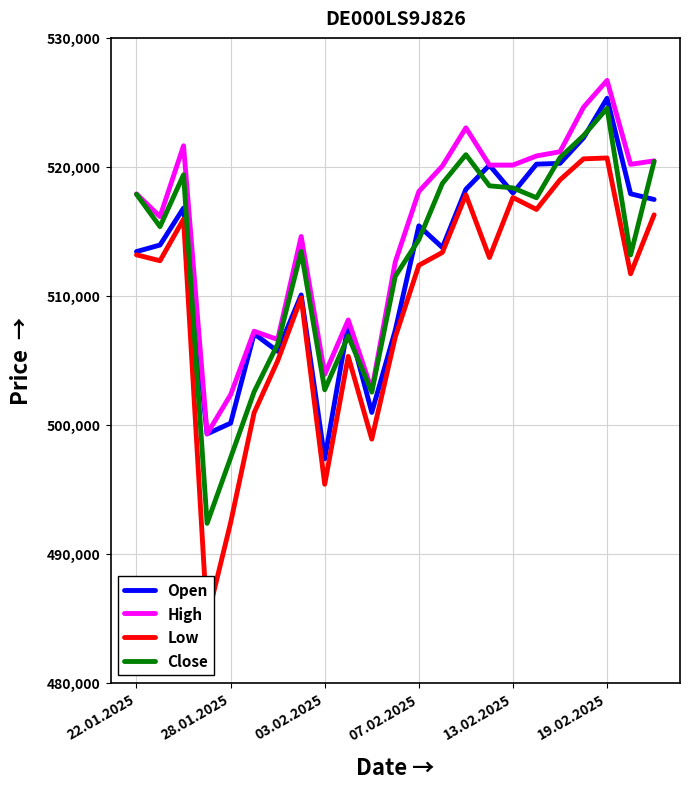

What is the total value across all series at 22.01.2025?

2062387